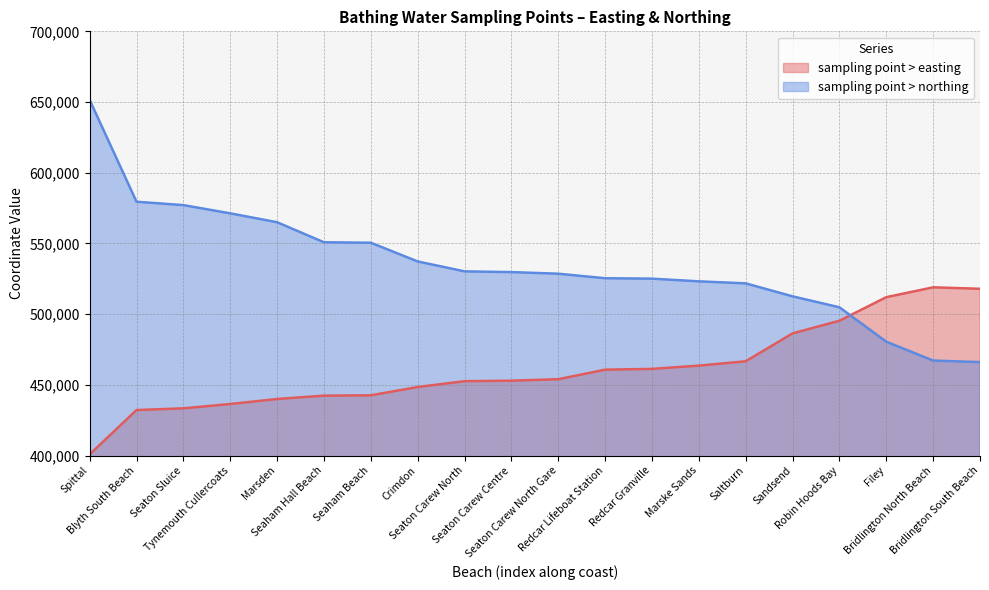

What is the maximum value for sampling point > easting?

518972